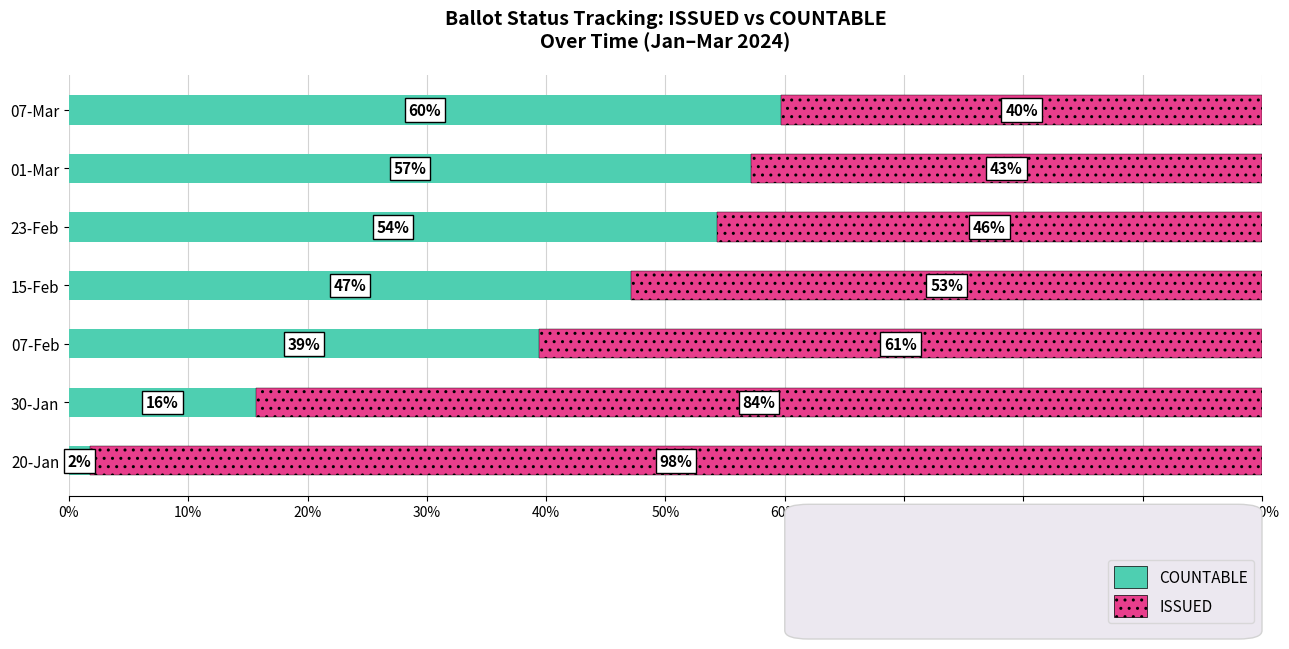

What are all the series names shown in the legend?

COUNTABLE, ISSUED